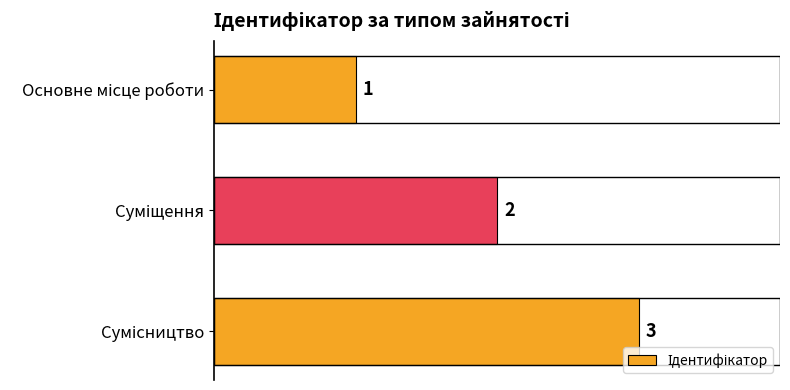

Count the values in the range 1 to 3.

3